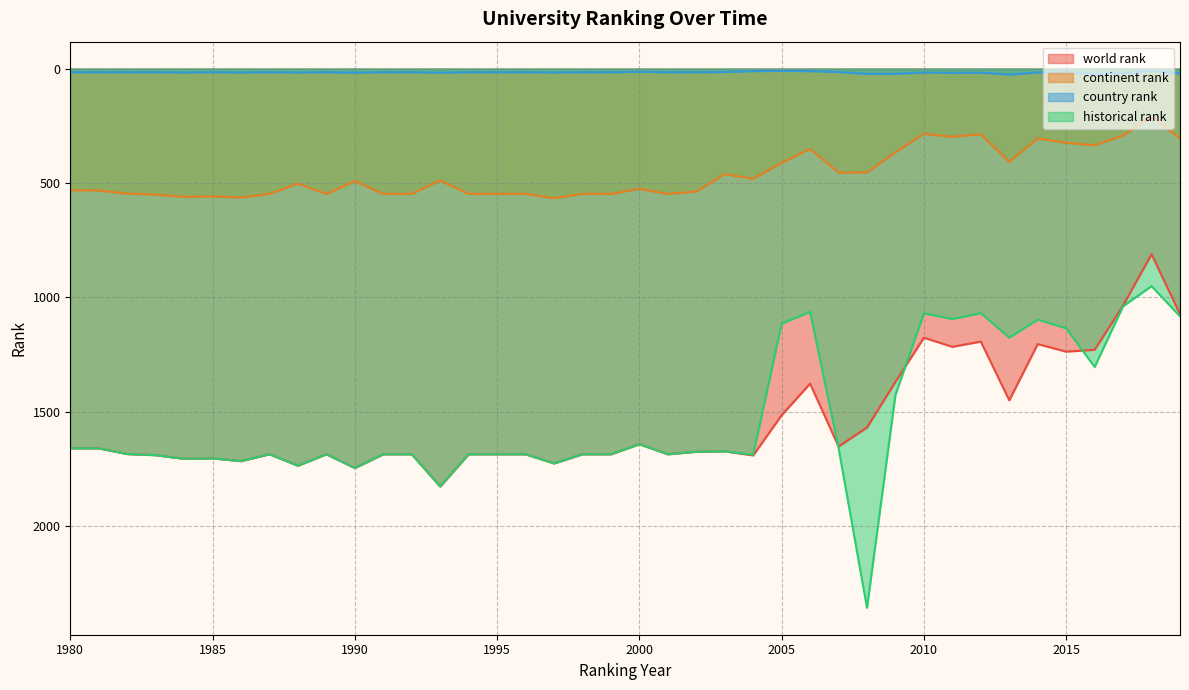

What is the minimum value shown in the chart?

10.0